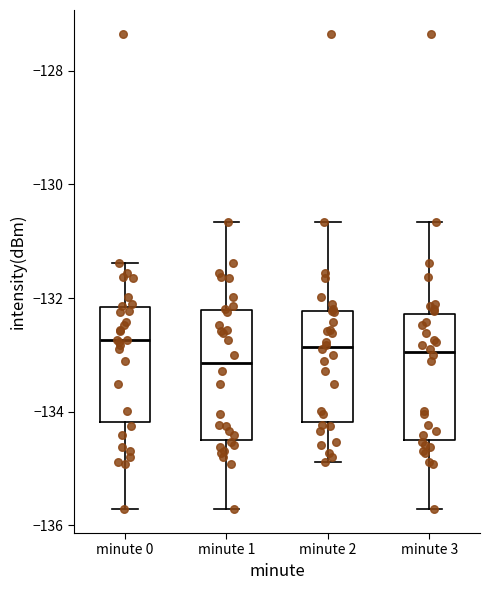

Reading left to right, transcribe this box plot: for each box, give where its median line is, the range the box spans, and where its two whiskers end, as read against the y-axis. The values are not printed on the chart, so give them approximately, as read against the axis.

minute 0: median -132.8, box -134.2 to -132.2, whiskers -135.8 to -131.4
minute 1: median -133.2, box -134.6 to -132.2, whiskers -135.8 to -130.6
minute 2: median -132.8, box -134.2 to -132.2, whiskers -134.8 to -130.6
minute 3: median -133.0, box -134.6 to -132.2, whiskers -135.8 to -130.6